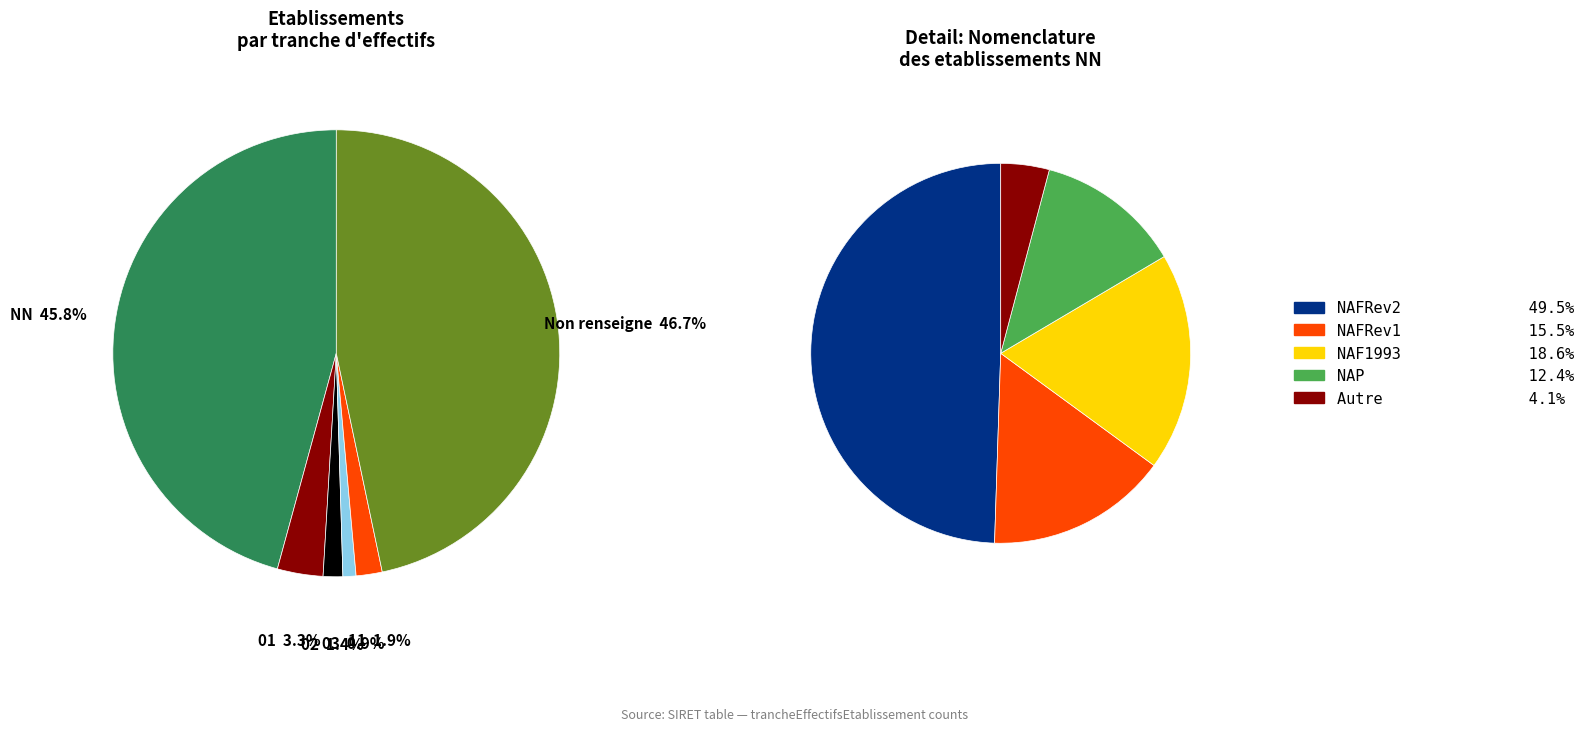

To the nearest percent, what is the difference between the 03 and 11 slice percentages?

1%